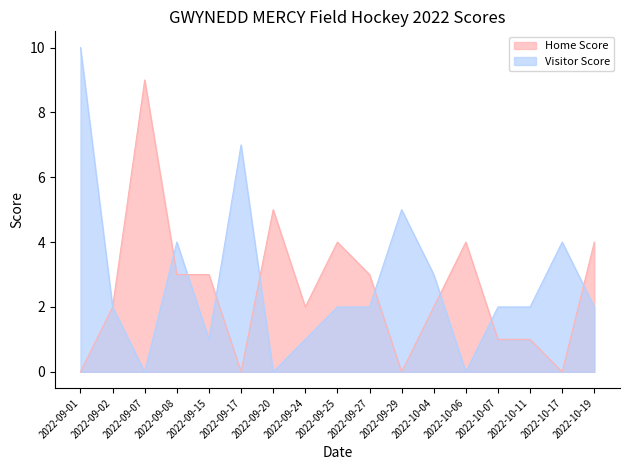

Where do Visitor Score and Home Score first cross each other?

2022-09-07 and 2022-09-08